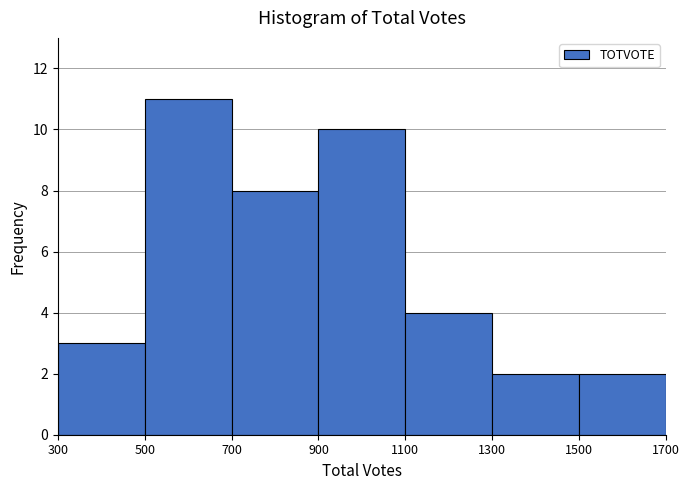

What is the height of the bar covering 1300 to 1500 on the x-axis? The values are not printed on the chart, so give them approximately, as read against the axis.

2